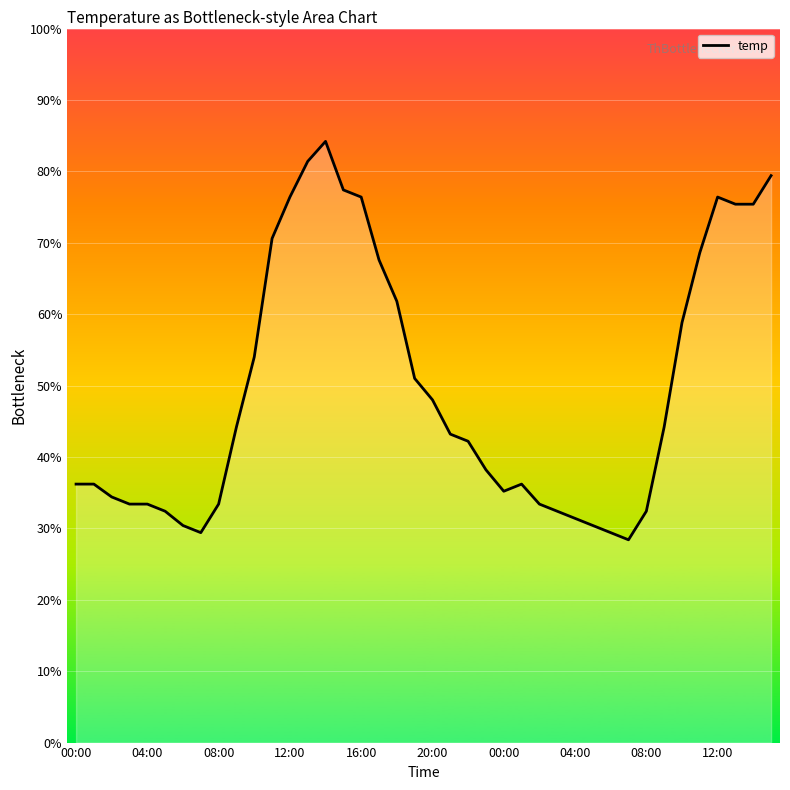

What is the minimum value shown in the chart?

28.4